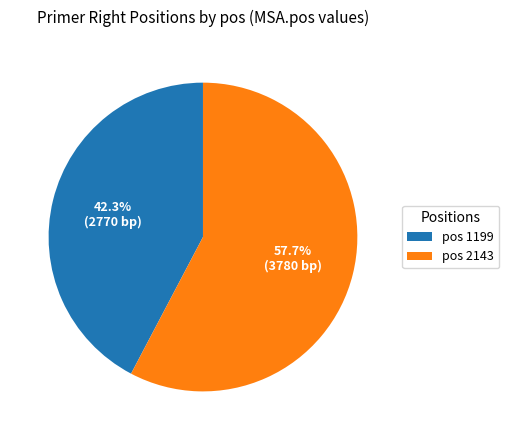

To the nearest percent, what is the difference between the largest and smallest slice percentages?

15%